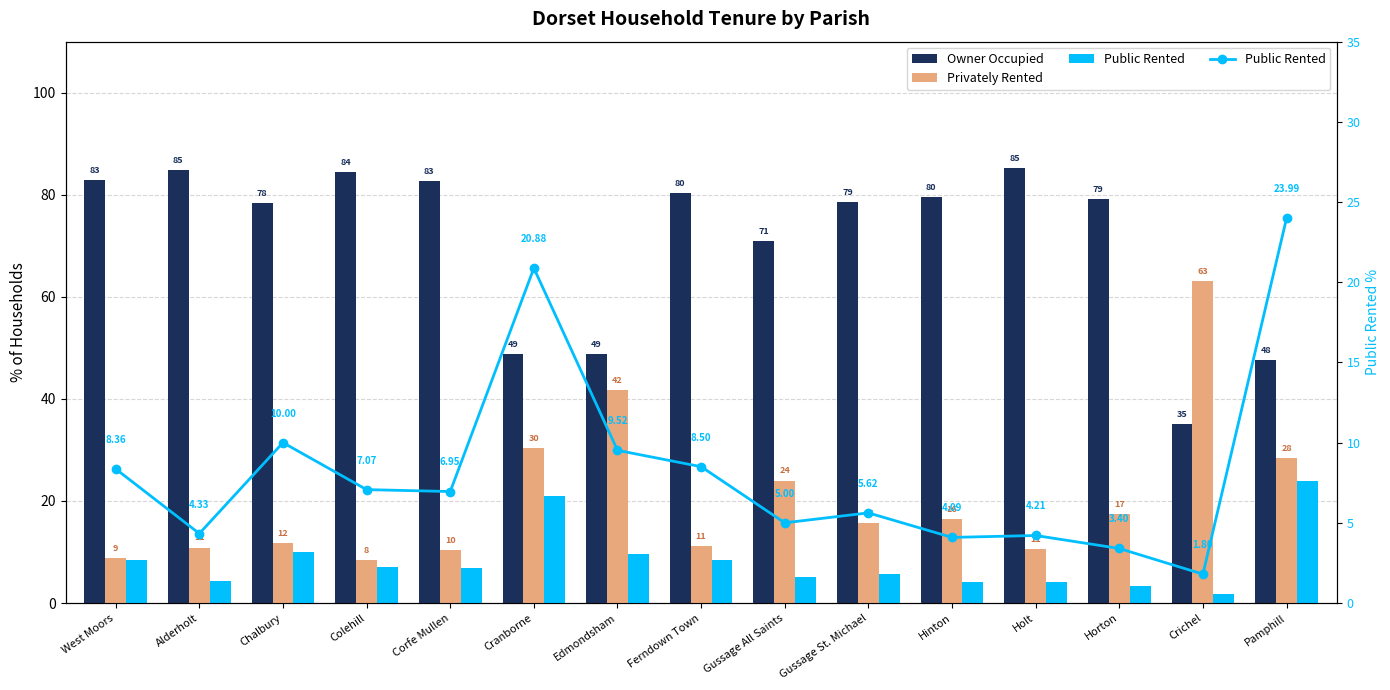

Is the value of Privately Rented at Crichel greater than the value of Public Rented at Hinton?

Yes